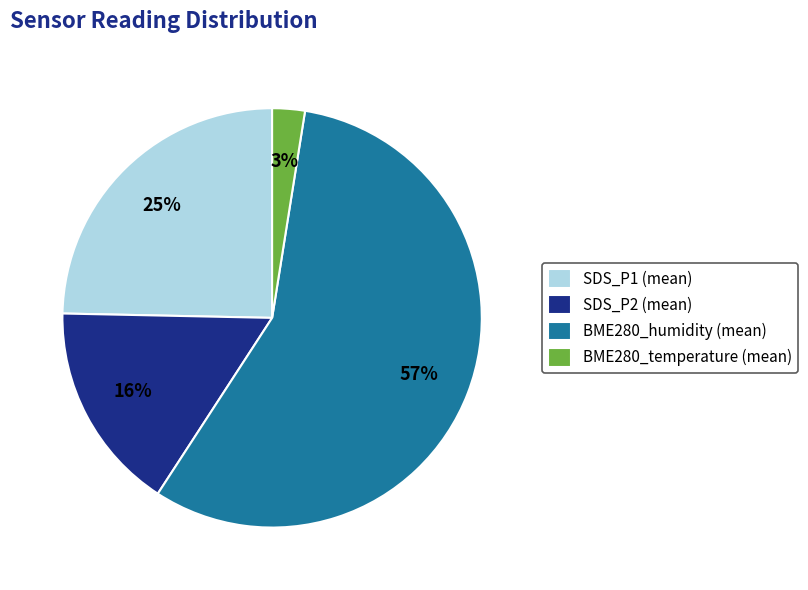

Count the number of slices in the pie.

4